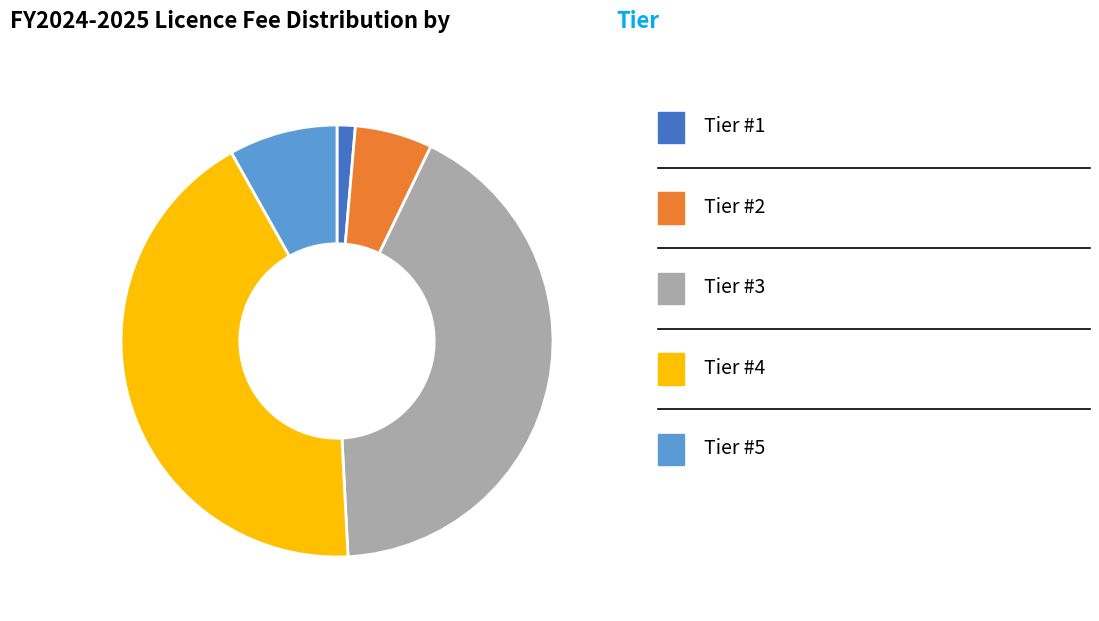

Is there any slice that represents more than half of the pie?

No